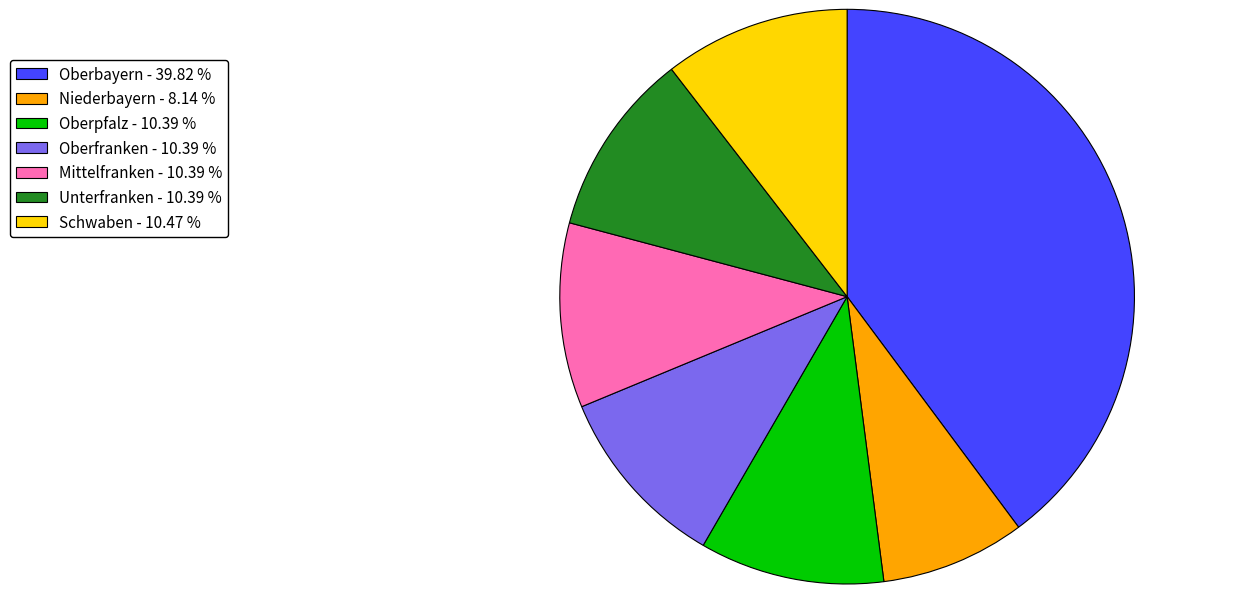

Which slice is the smallest?

Niederbayern - 8.14 %